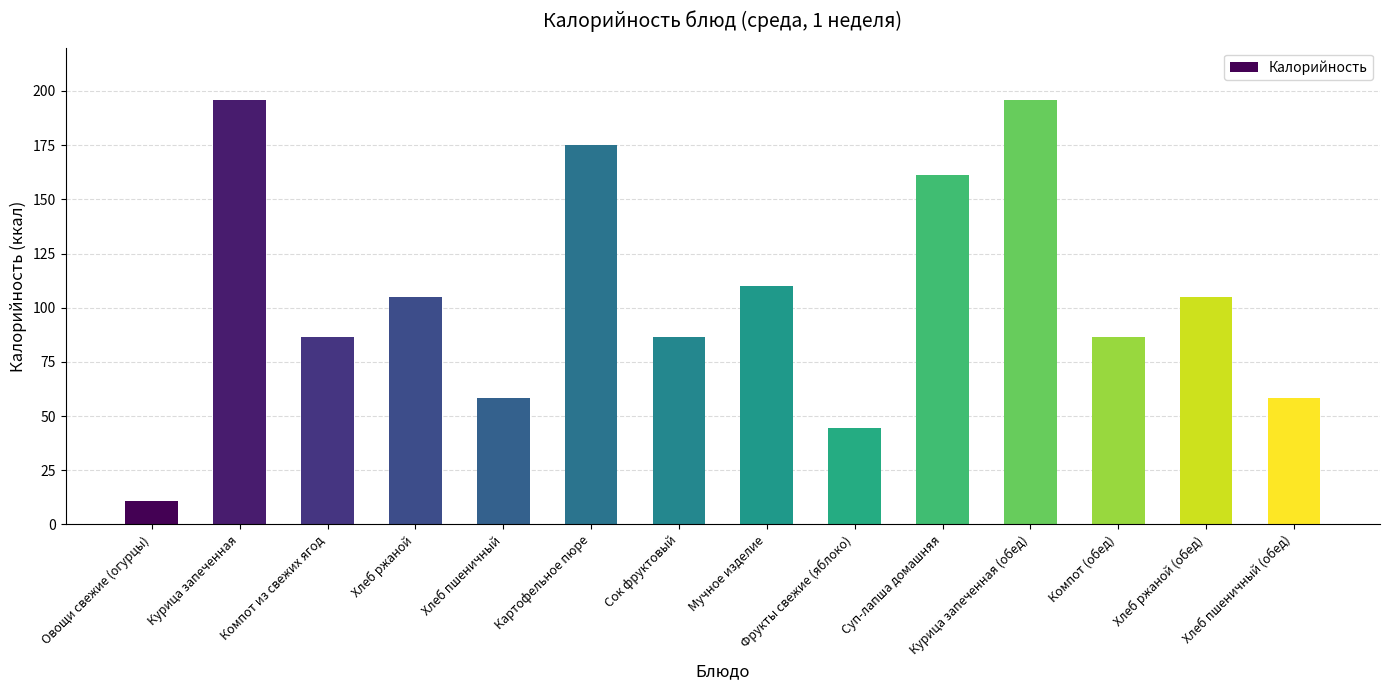

Which has a higher value, Фрукты свежие (яблоко) or Овощи свежие (огурцы)?

Фрукты свежие (яблоко)